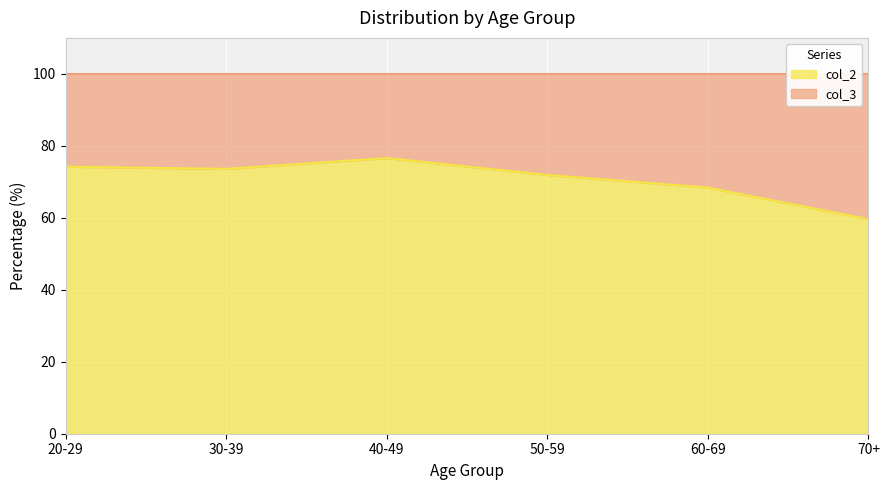

What is the difference between the second highest and second lowest values?

5.8